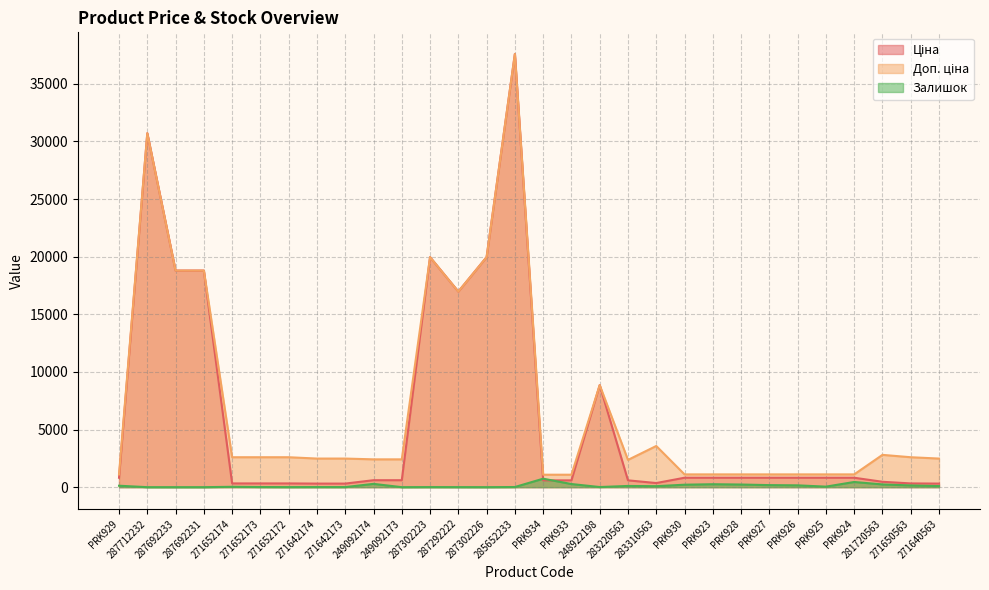

What is the label of the 28th point from the left?

281720563